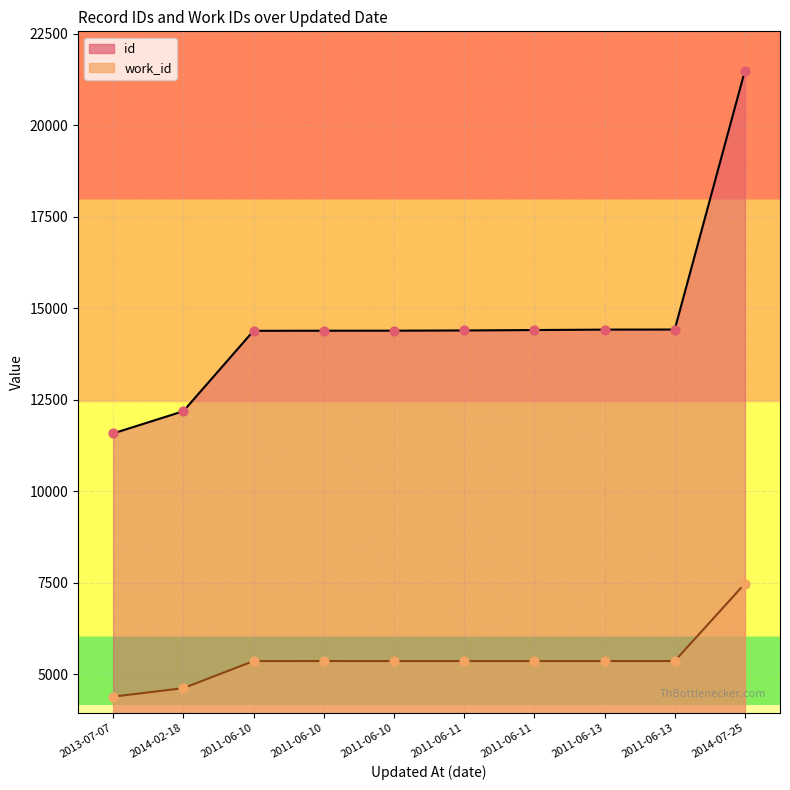

Which series contains the highest Y value?

id